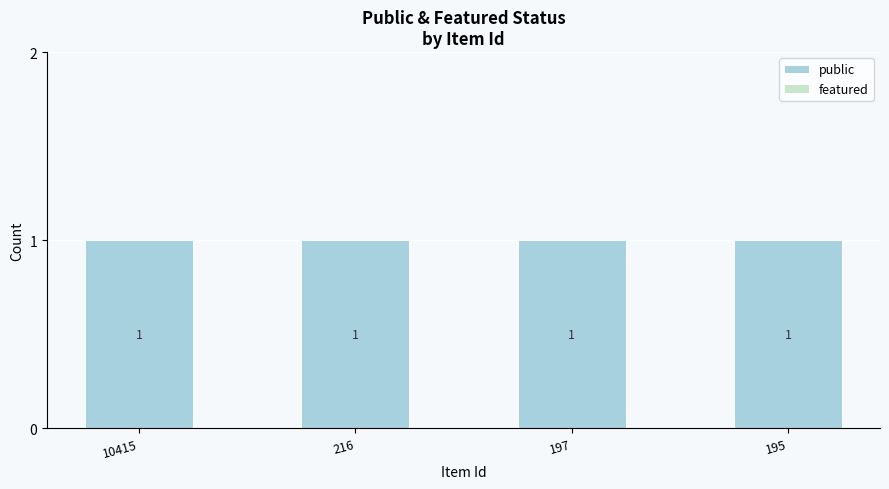

Which has a higher value, 10415 or 197?

10415